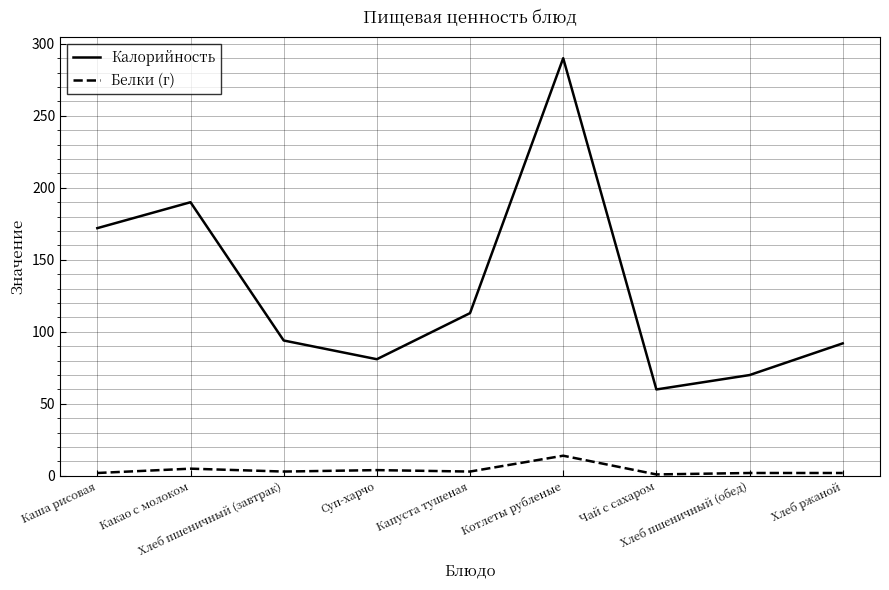

What is the minimum value for Белки (г)?

1